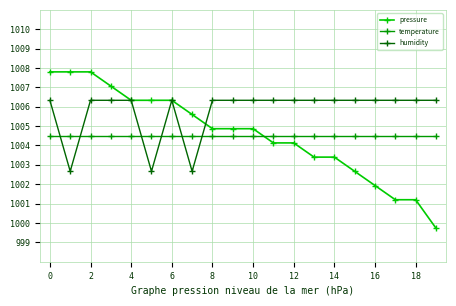

What is the difference between the second highest and second lowest values in the pressure series?

6.6